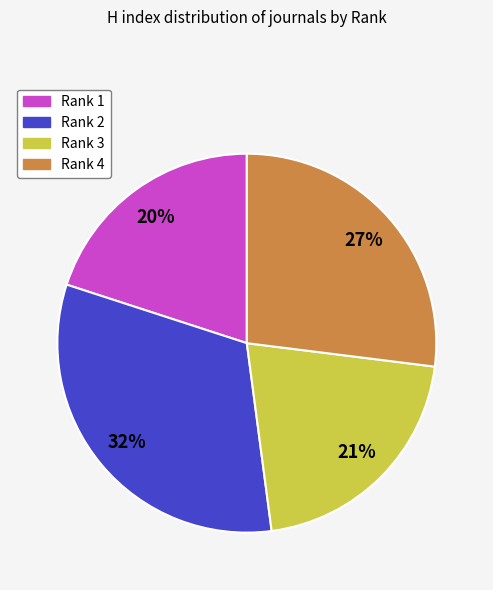

Rank the categories by value from lowest to highest.

Rank 1, Rank 3, Rank 4, Rank 2